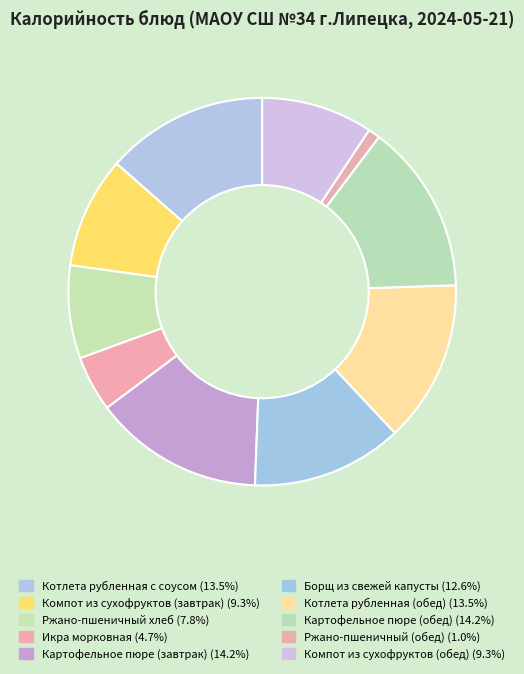

Does Картофельное пюре (завтрак) account for over 50% of the chart?

No